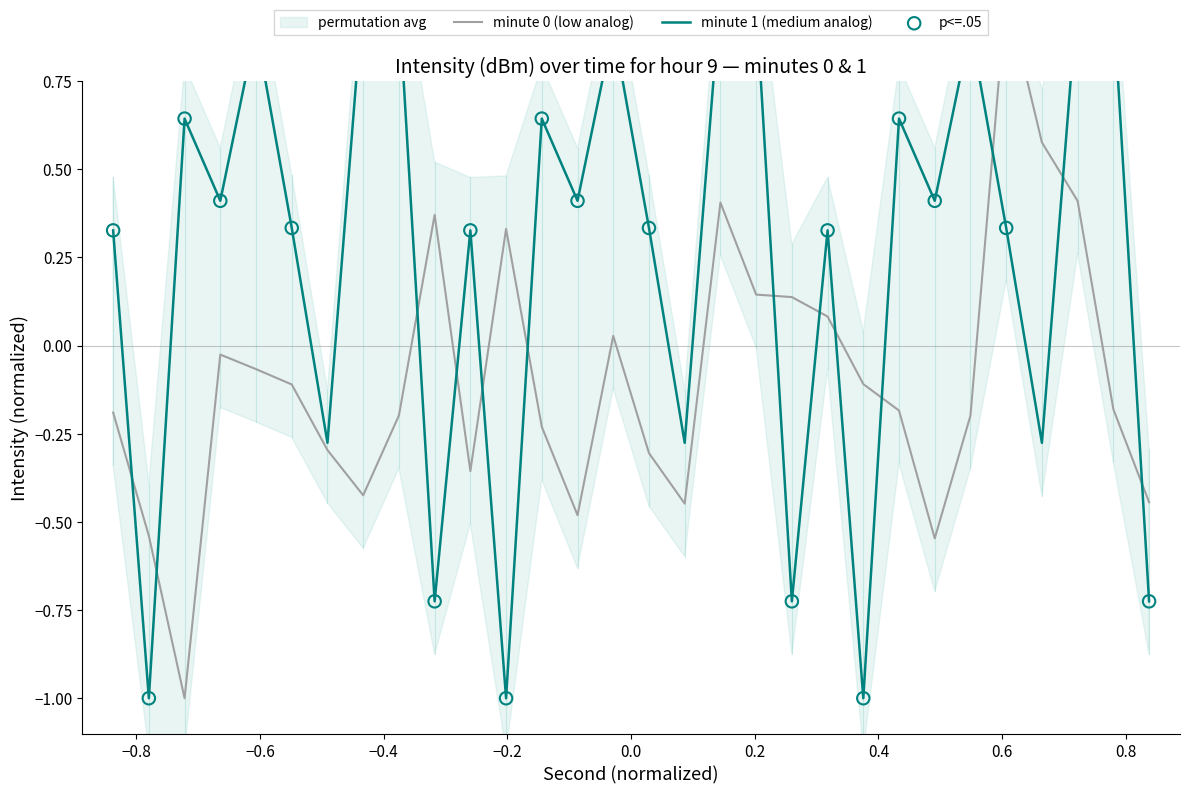

Which series reaches the minimum Y coordinate?

intensity(dBm) - minute 1